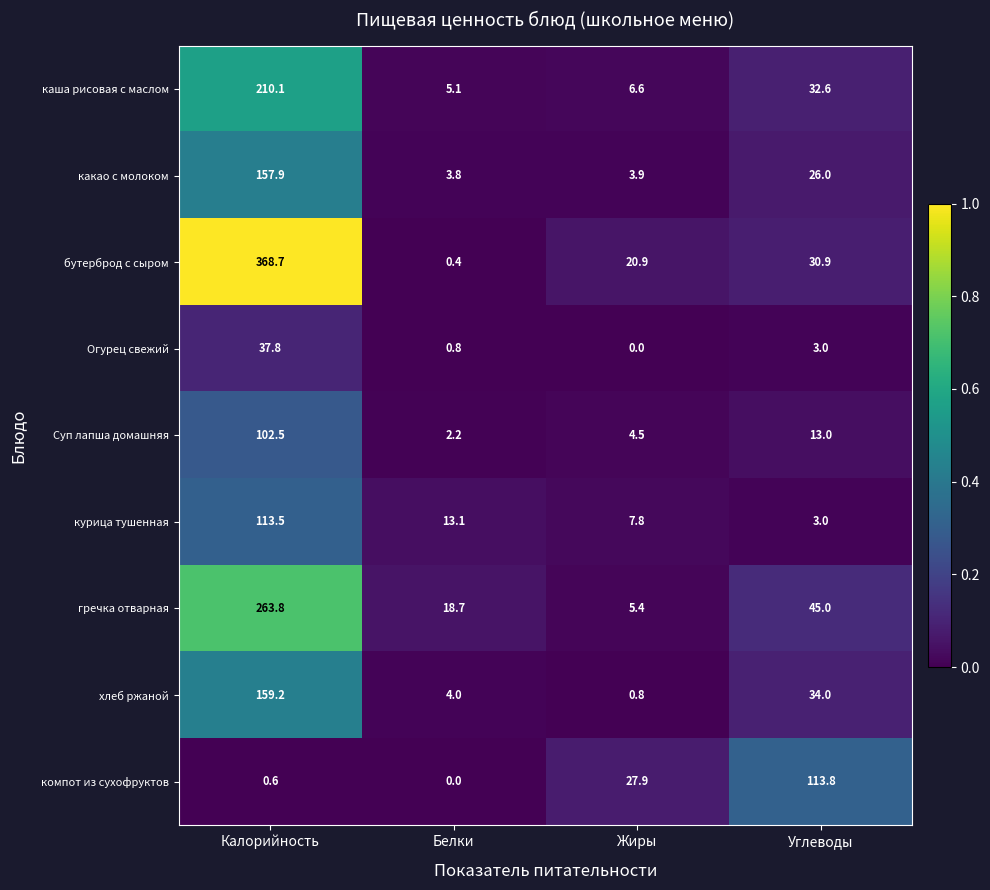

The value of бутерброд с сыром at Жиры is 20.9. True or false?

True